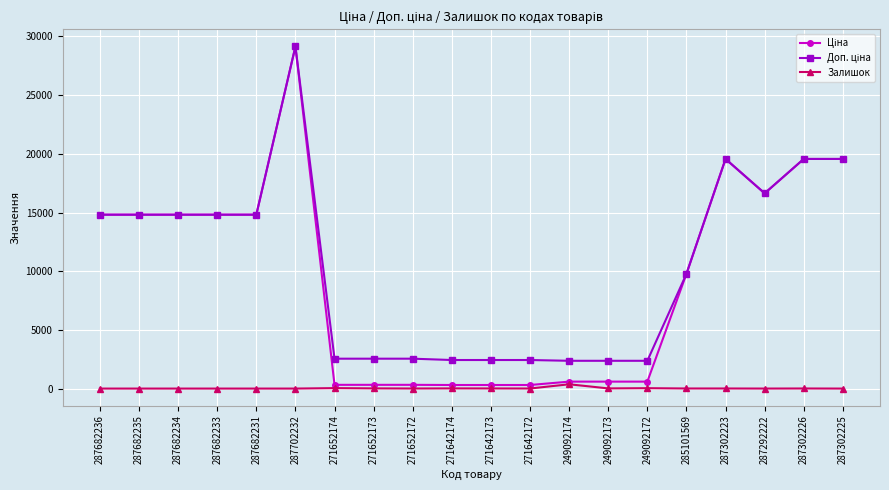

At how many categories does at least one series exceed 17730?

4